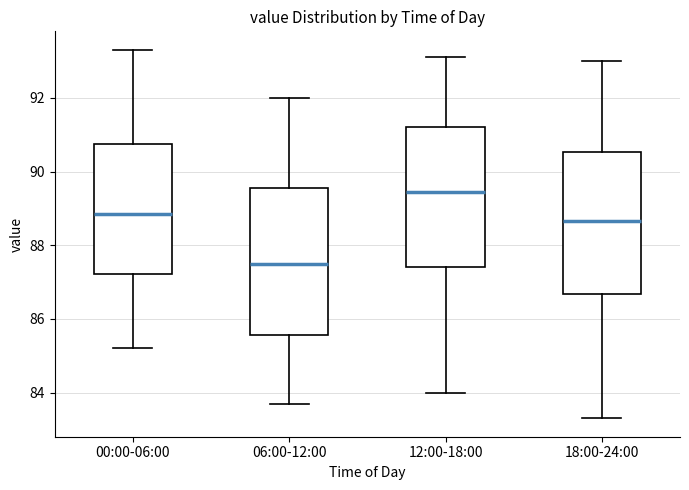

Reading left to right, read every box against the y-axis: the position of its median line, the range the box covers, and the ends of its whiskers. The values are not printed on the chart, so give them approximately, as read against the axis.

00:00-06:00: median 88.8, box 87.2 to 90.8, whiskers 85.2 to 93.4
06:00-12:00: median 87.6, box 85.6 to 89.6, whiskers 83.8 to 92.0
12:00-18:00: median 89.4, box 87.4 to 91.2, whiskers 84.0 to 93.2
18:00-24:00: median 88.6, box 86.6 to 90.6, whiskers 83.4 to 93.0